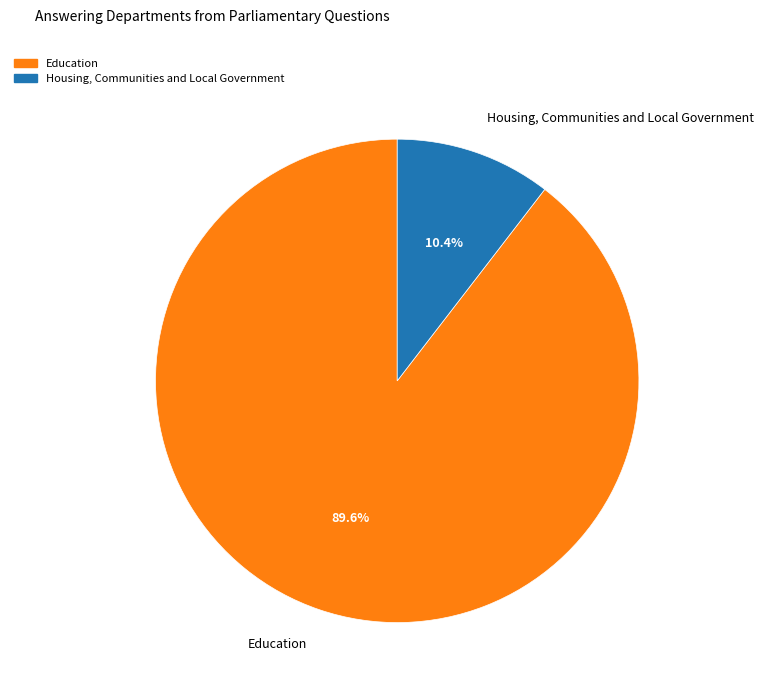

Approximately how many times larger is the value at Housing, Communities and Local Government compared to Education?

0.1